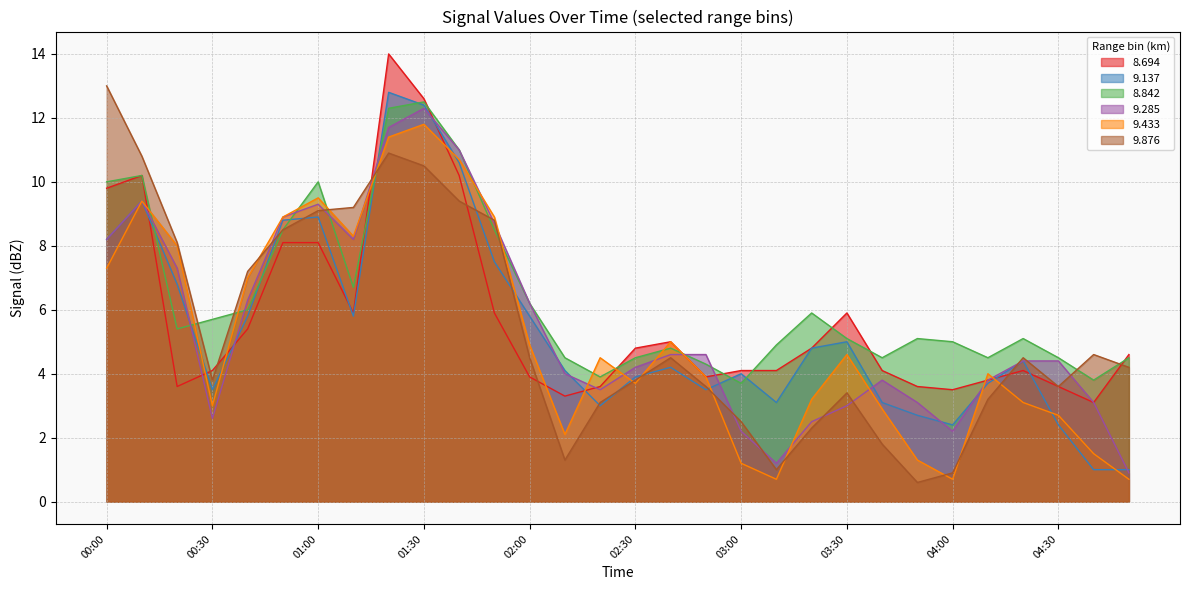

What is the label of the 30th point from the right?

00:00